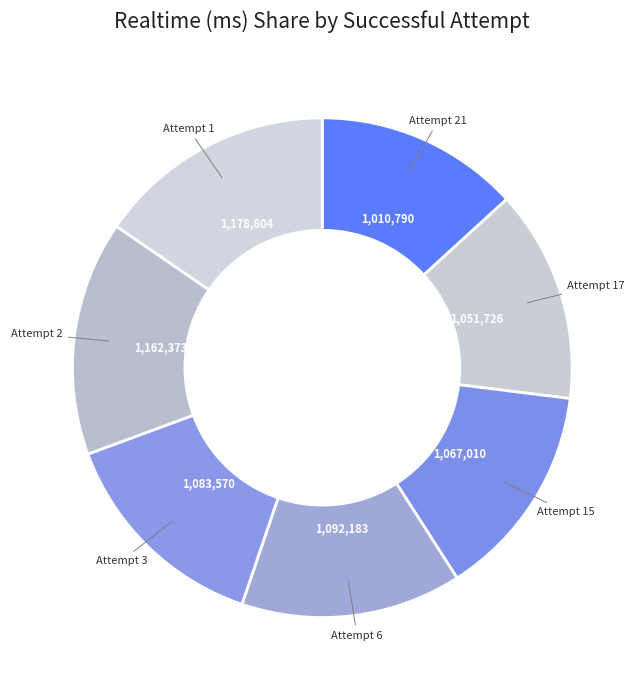

What is the smallest slice in the pie chart?

Attempt 21